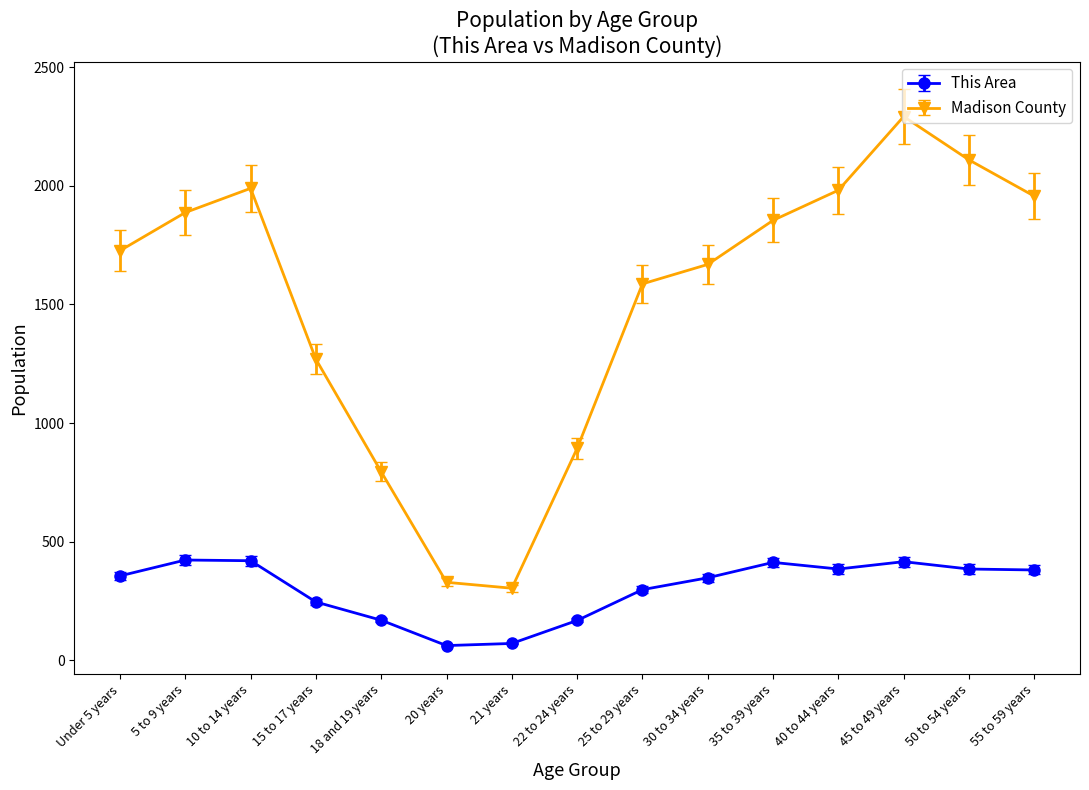

The value of Madison County at 15 to 17 years is 2238. True or false?

False